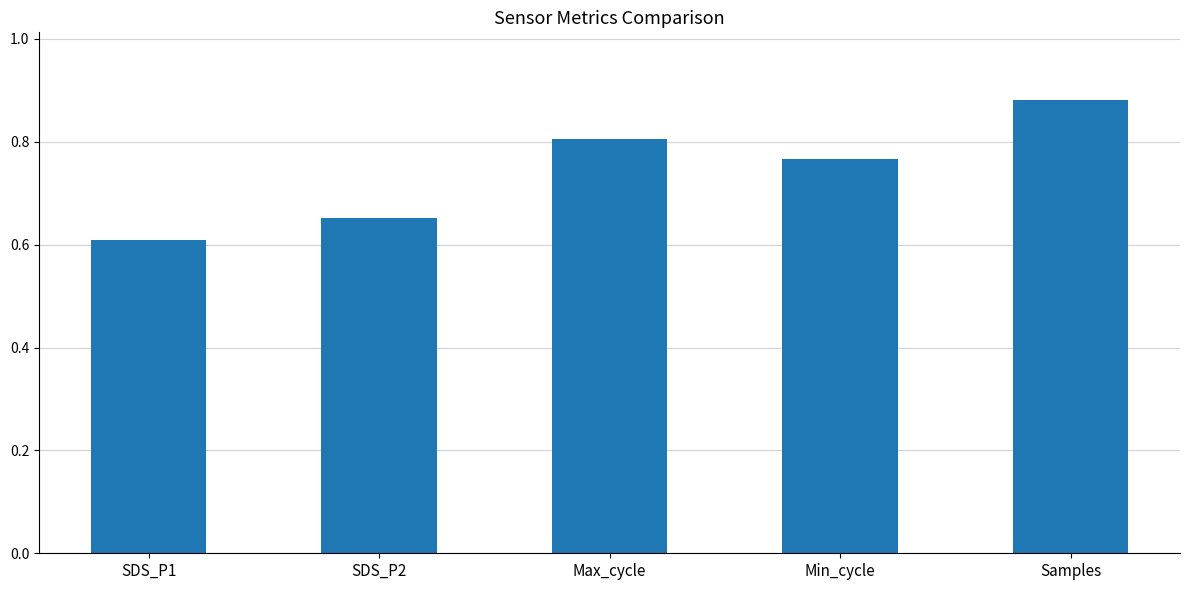

Count the values in the range 0 to 1.

5